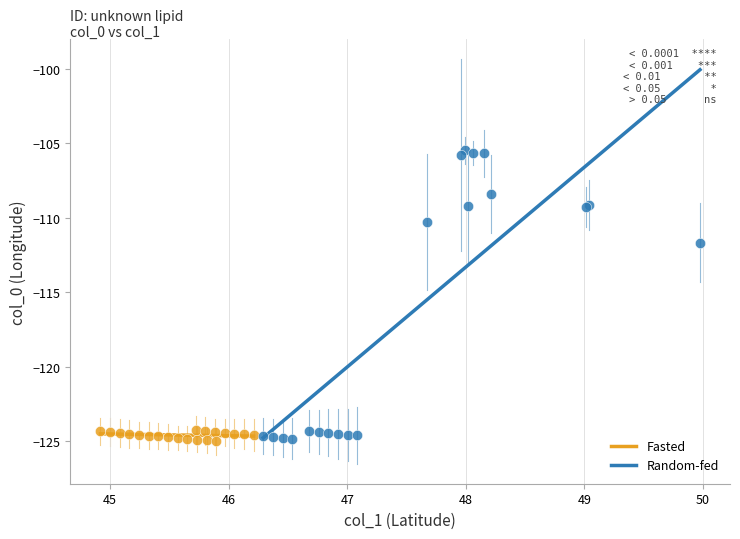

Which series reaches the maximum Y coordinate?

Random-fed